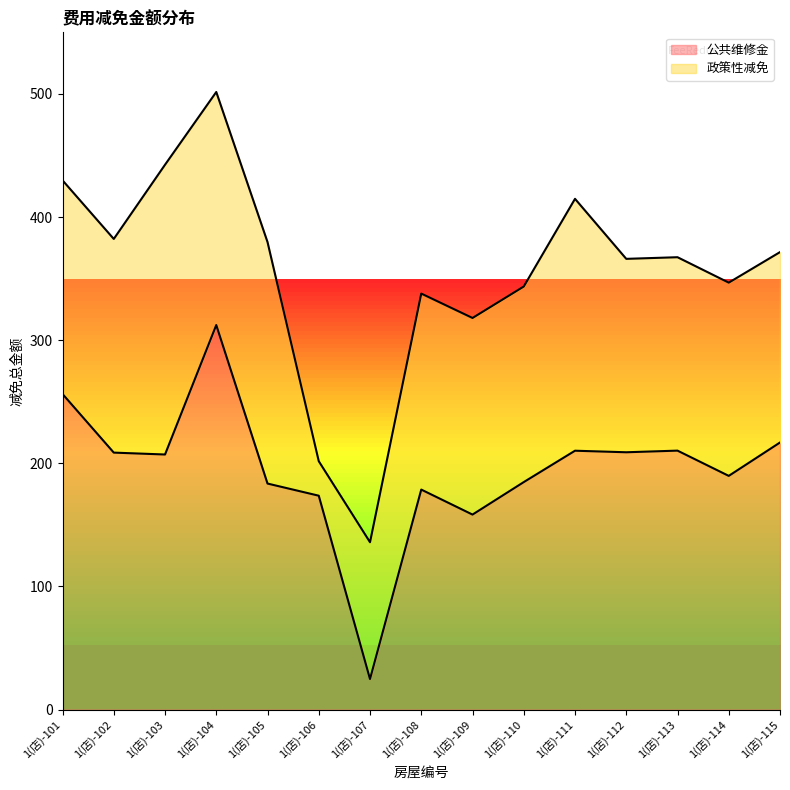

Does the chart display data point markers on the line(s)?

No